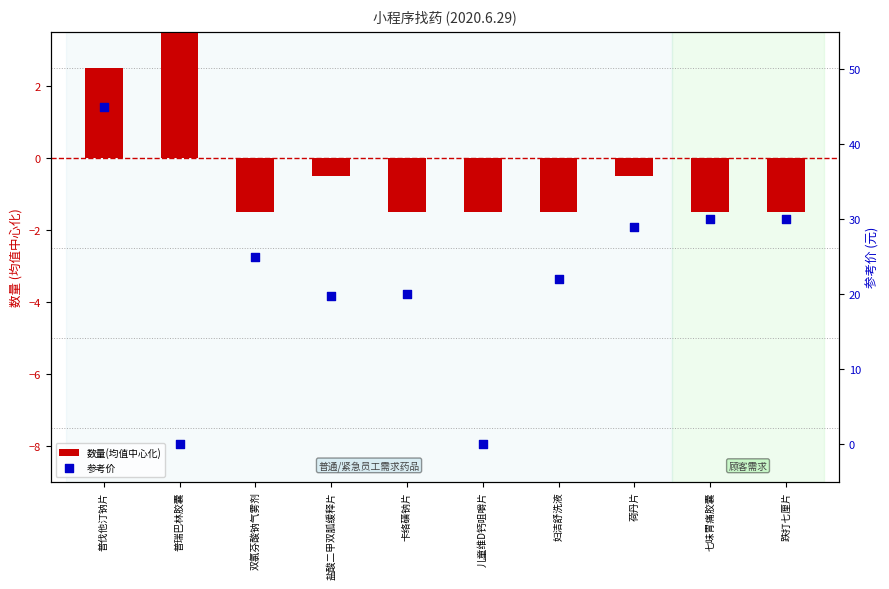

Is the value of 数量(均值中心化) at 七味胃痛胶囊 greater than the value of 参考价 at 荷丹片?

No